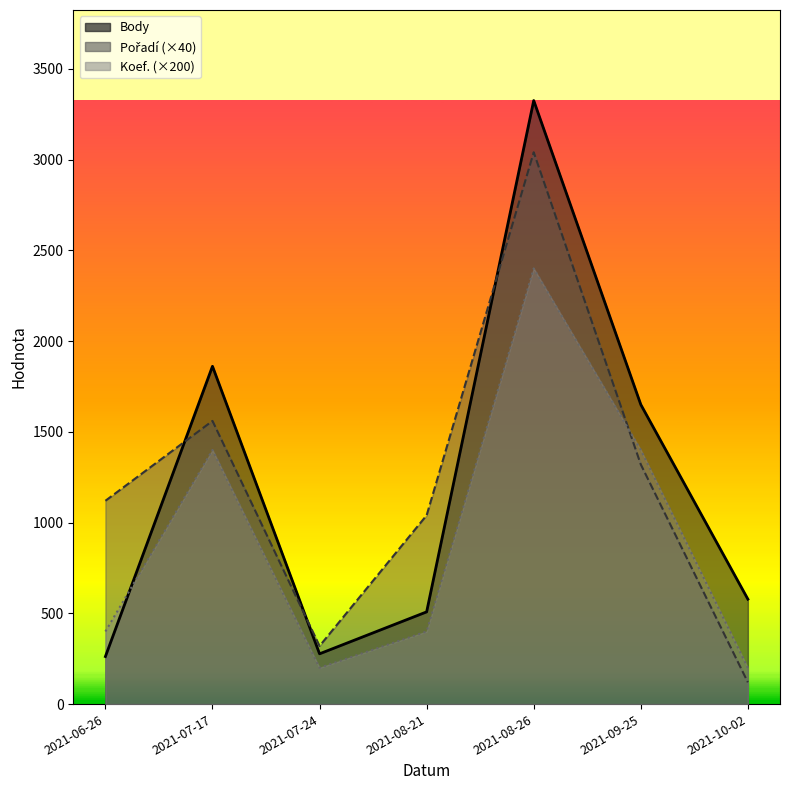

List the series in order of their peak value, lowest first.

Koef., Pořadí, Body